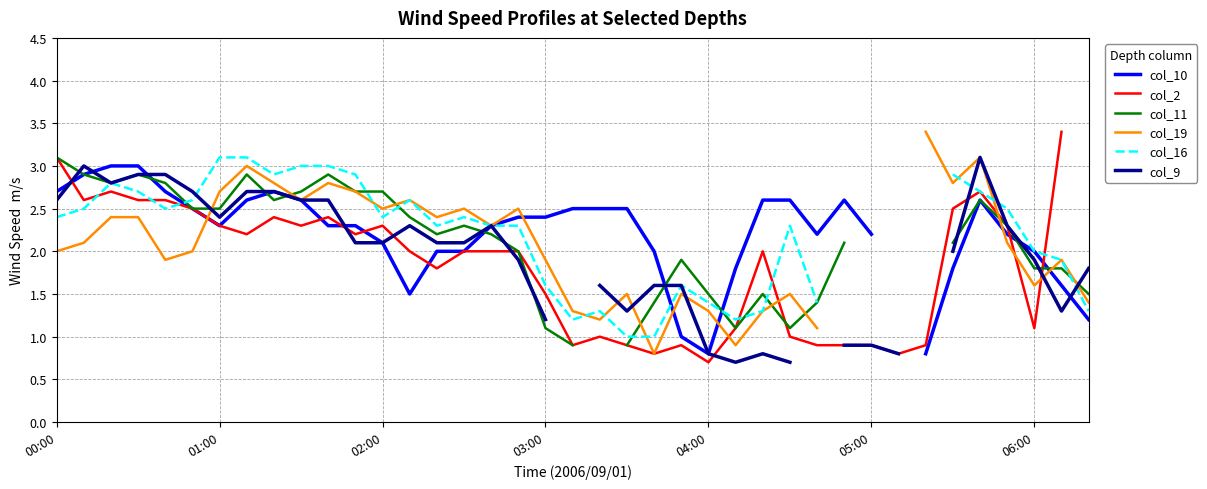

What is the difference between the col_10 values at 20 and 27?

0.1